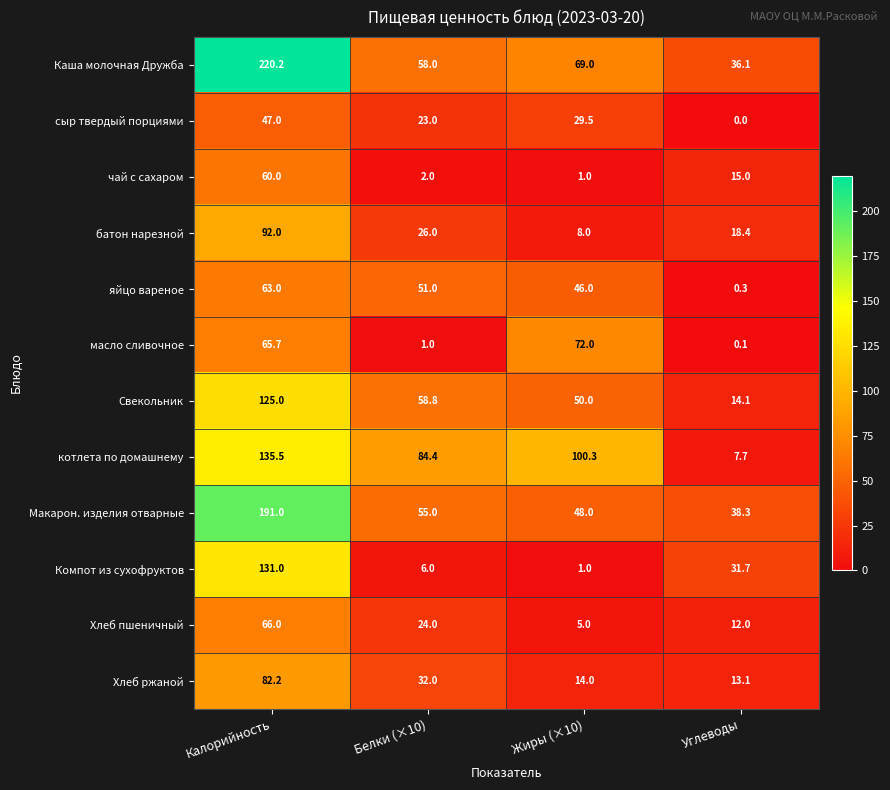

How many series are shown in this chart?

12